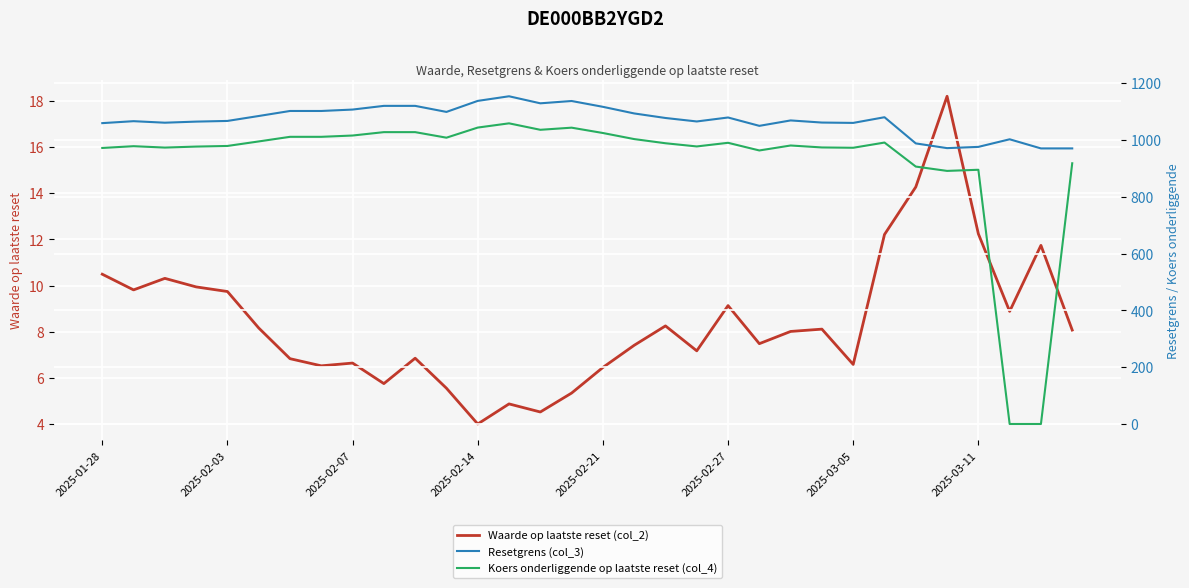

The Waarde op laatste reset (col_2) series shows 10.5 at 2025-03-05. True or false?

False